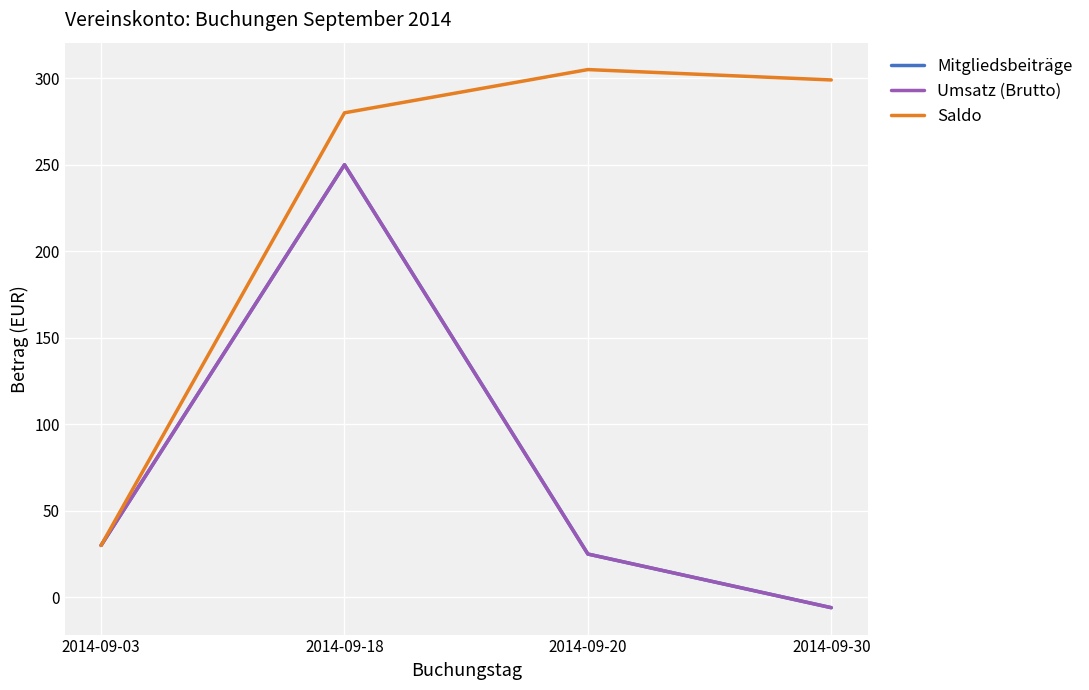

What is the average value of the Mitgliedsbeiträge series?

75